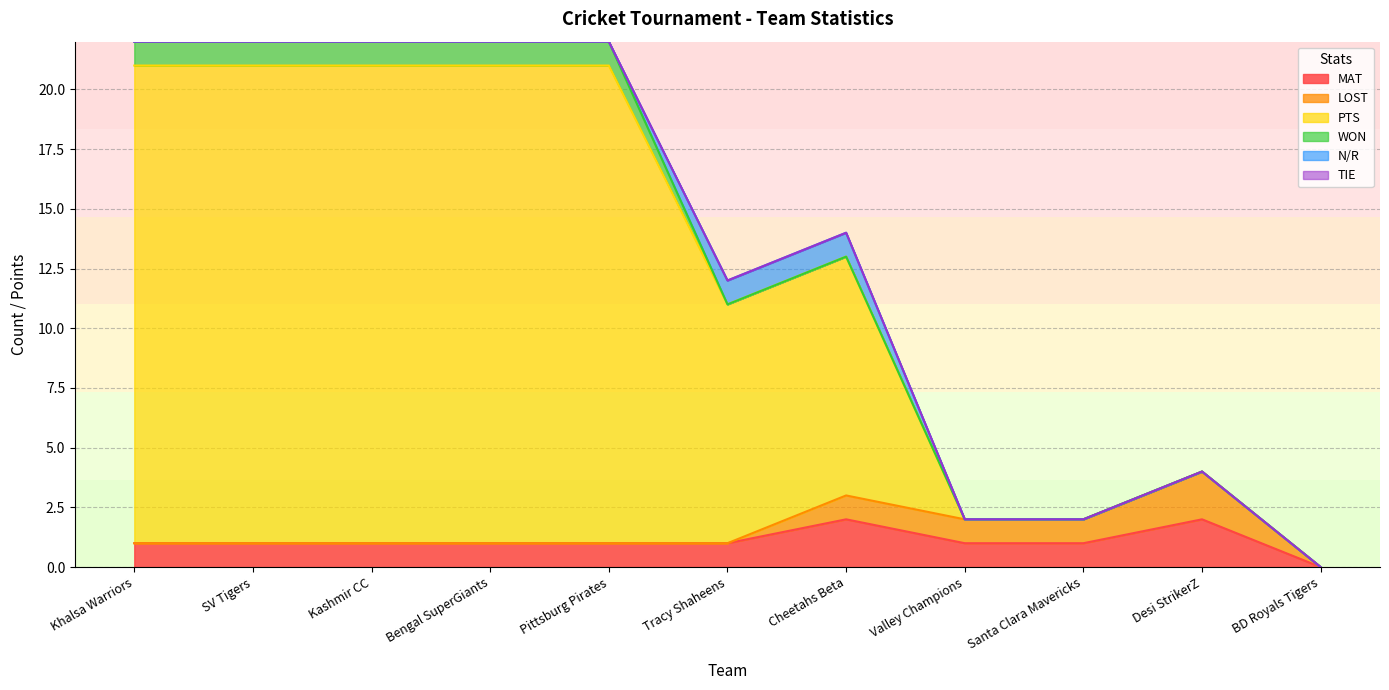

How many lines are shown in the chart?

6